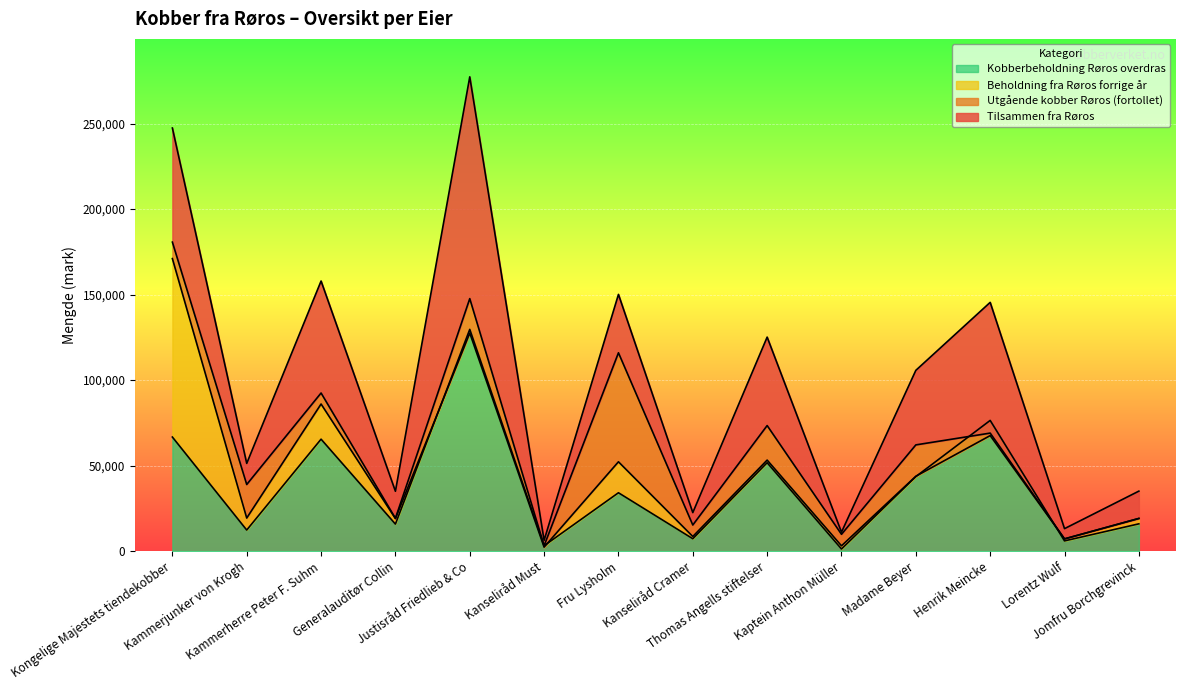

Which label corresponds to the largest value in the chart?

Justisråd Friedlieb & Co